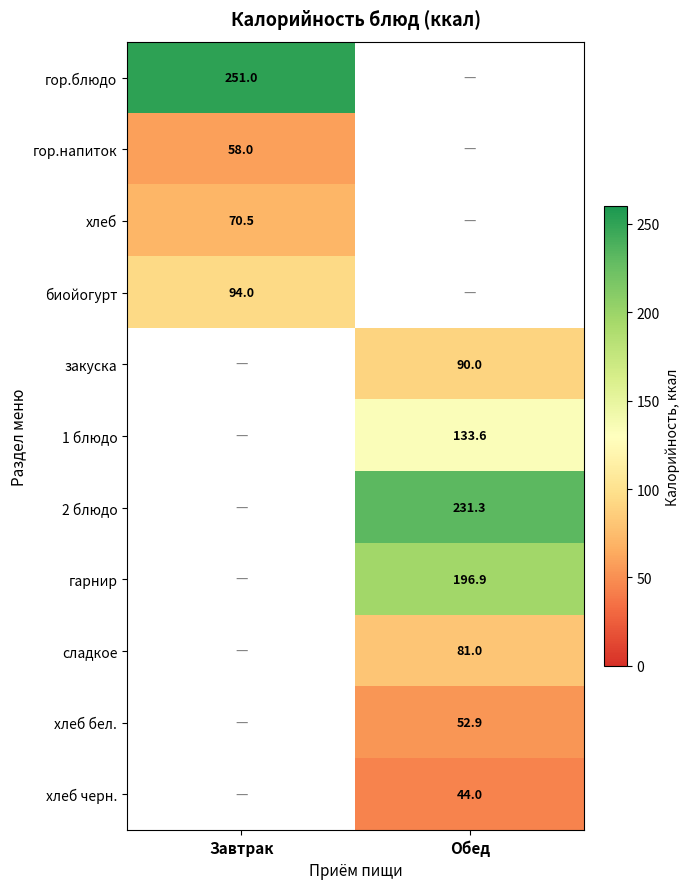

Between Обед and Завтрак, which is larger?

Завтрак